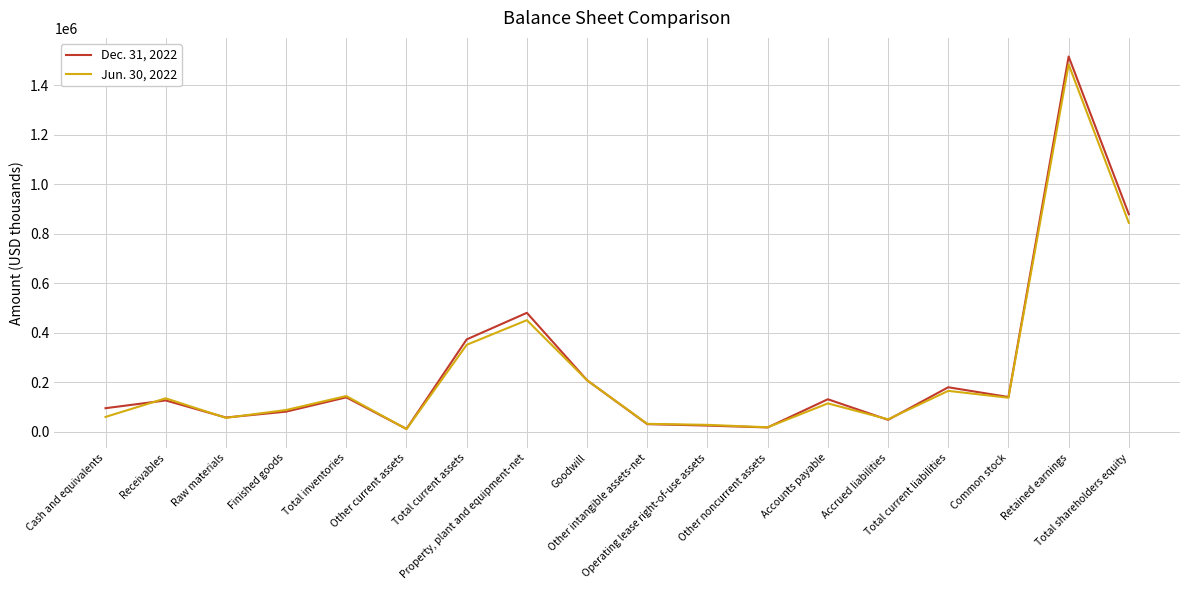

What is the greatest value displayed?

1517081